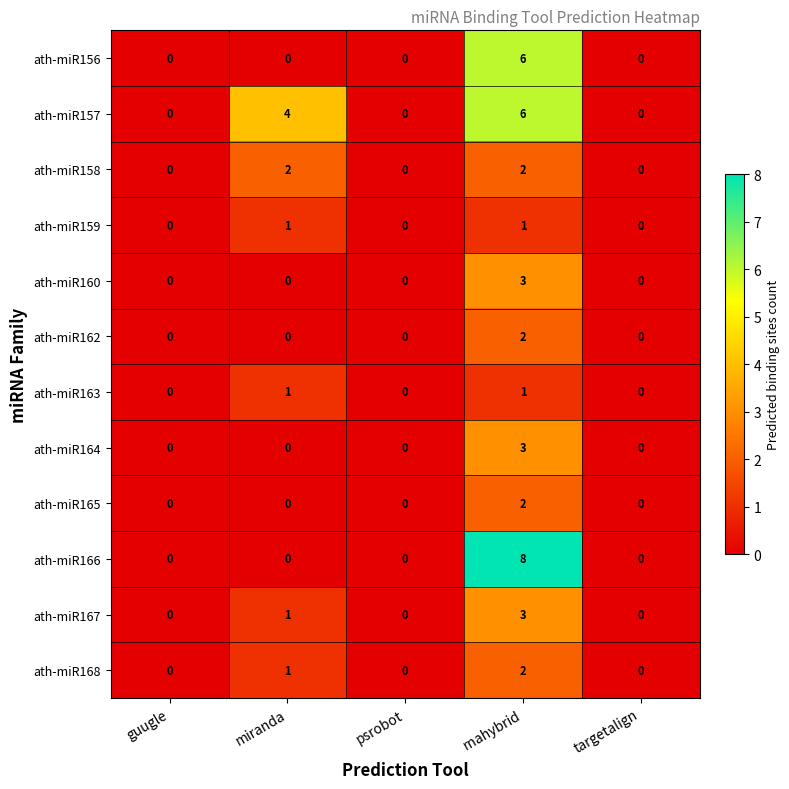

At which category is the sum across all series the highest?

rnahybrid